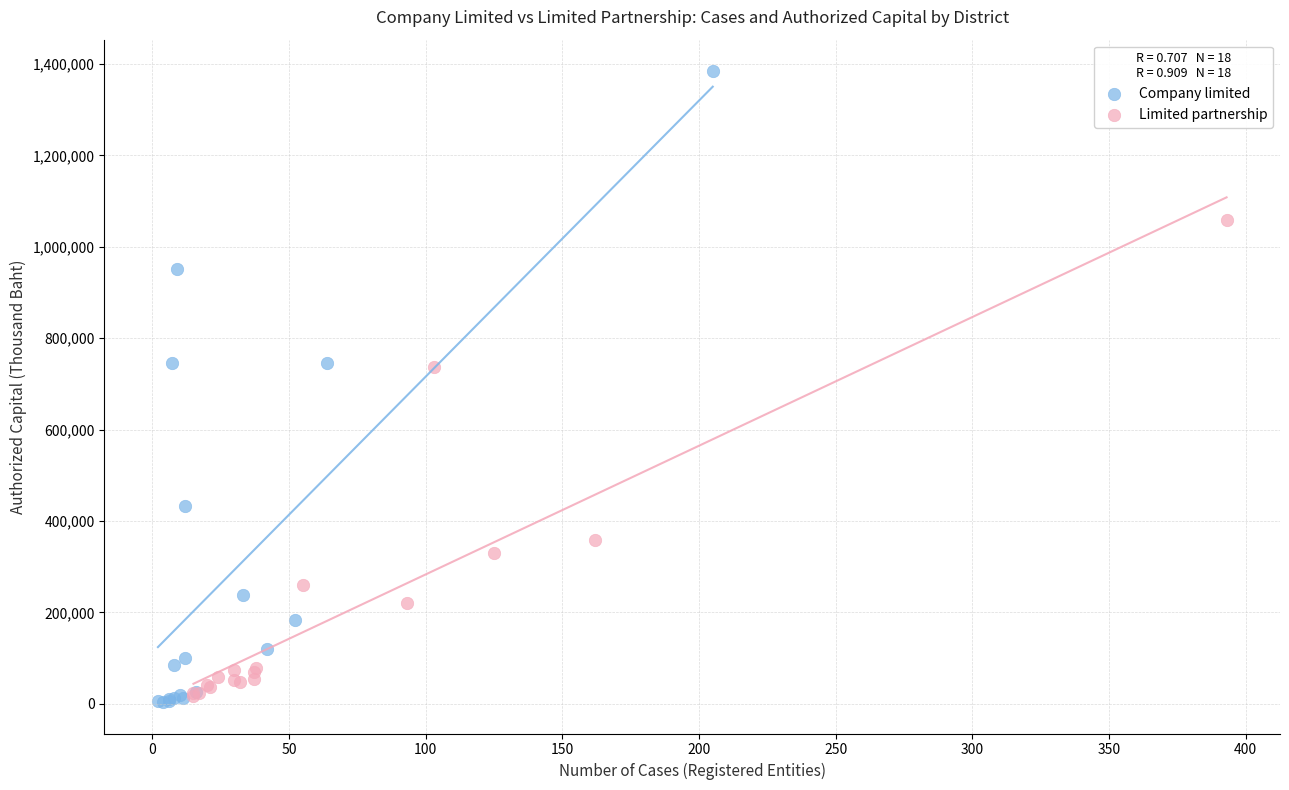

Which series has the largest Y range (max minus min)?

Company limited